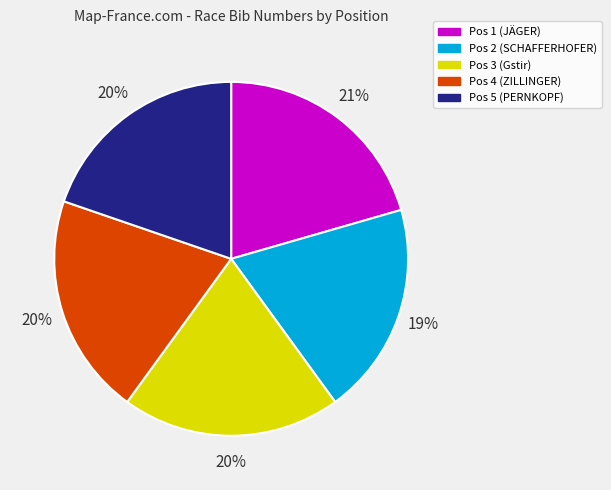

To the nearest percent, what percentage of the pie is Pos 3 (Gstir)?

20%